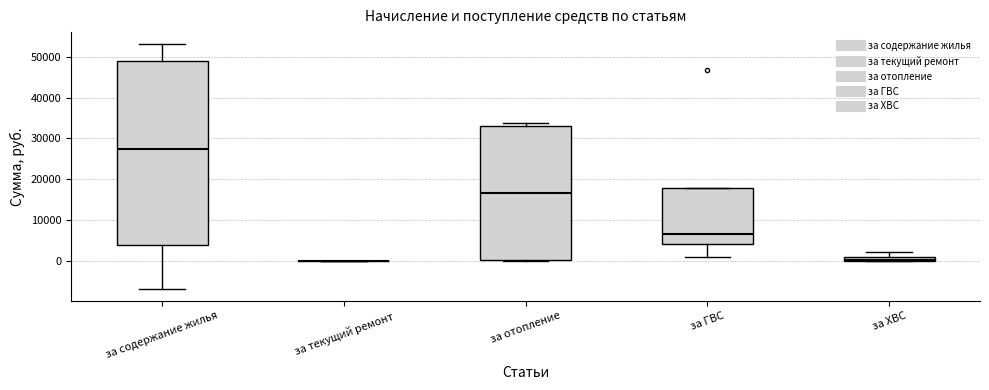

Comparing the boxes themselves (not the whiskers), which one is the tallest?

за содержание жилья